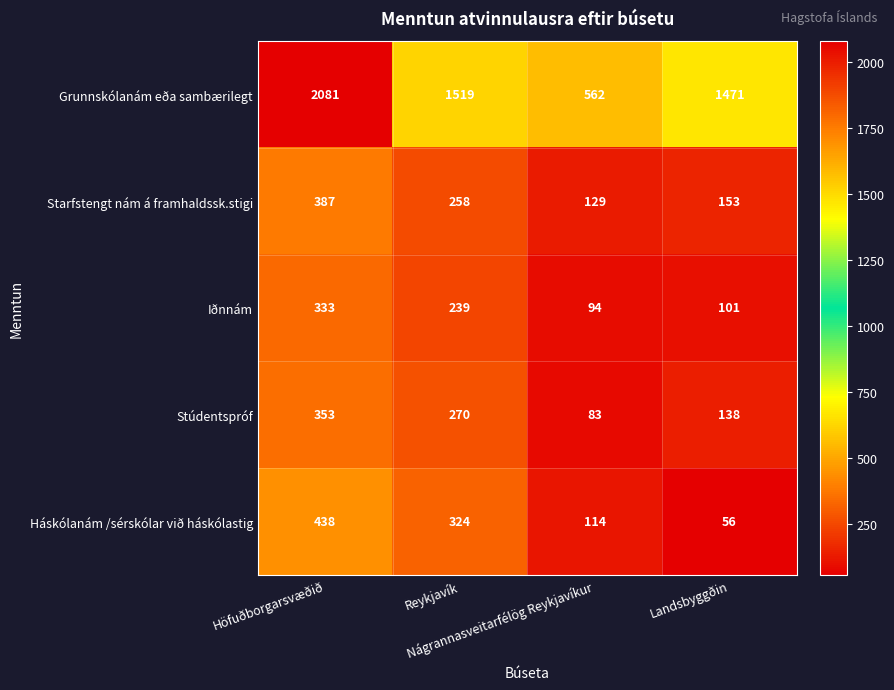

Which series has the largest total across all categories?

Grunnskólanám eða sambærilegt